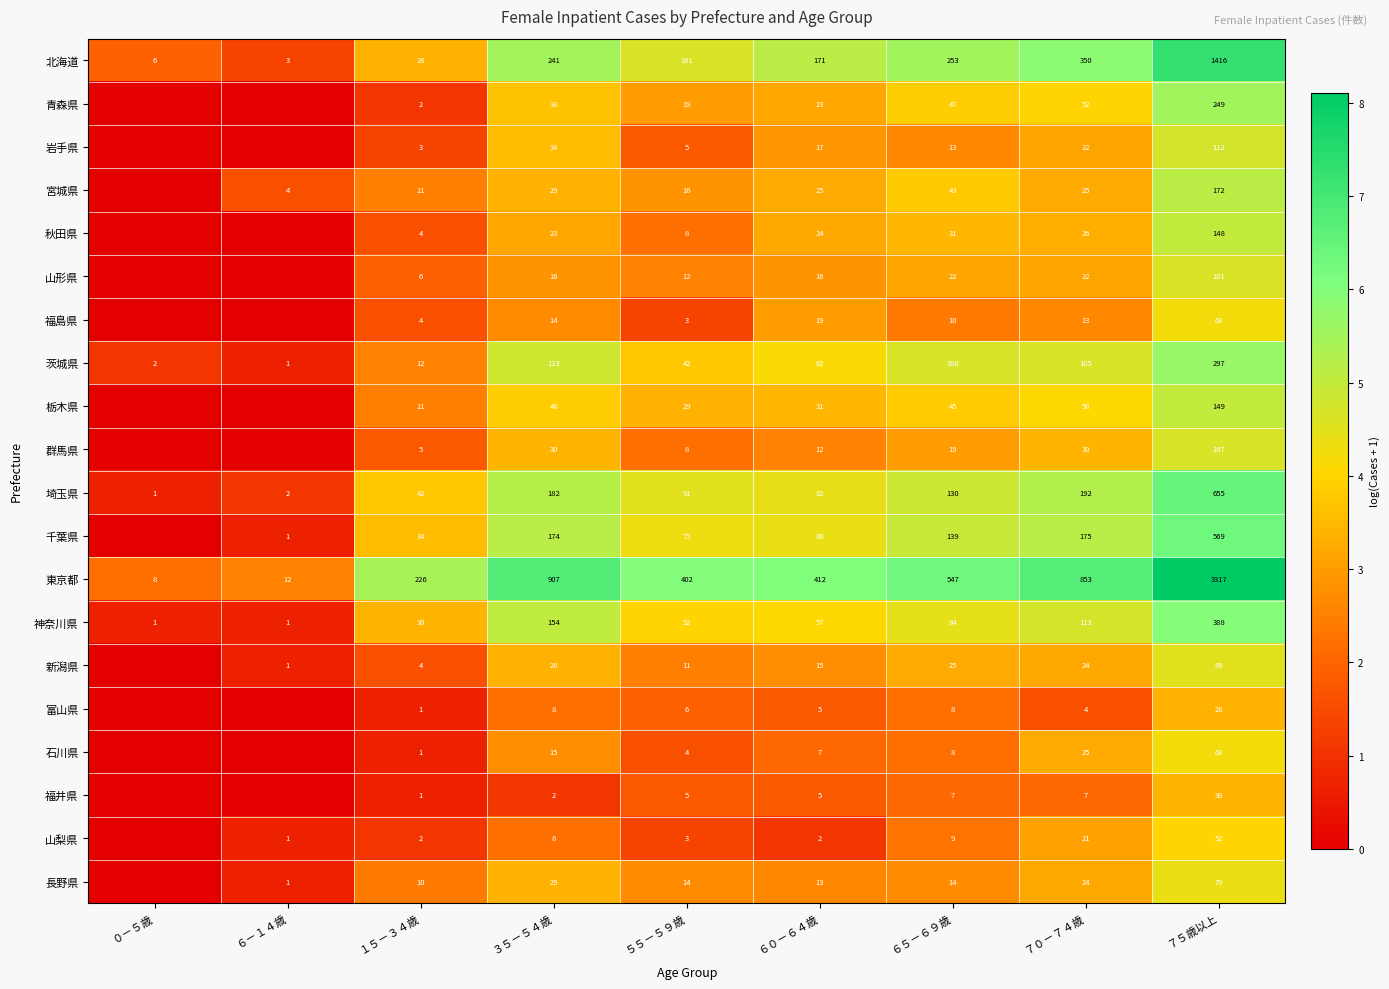

What is the total value across all series at ６５－６９歳?

1562